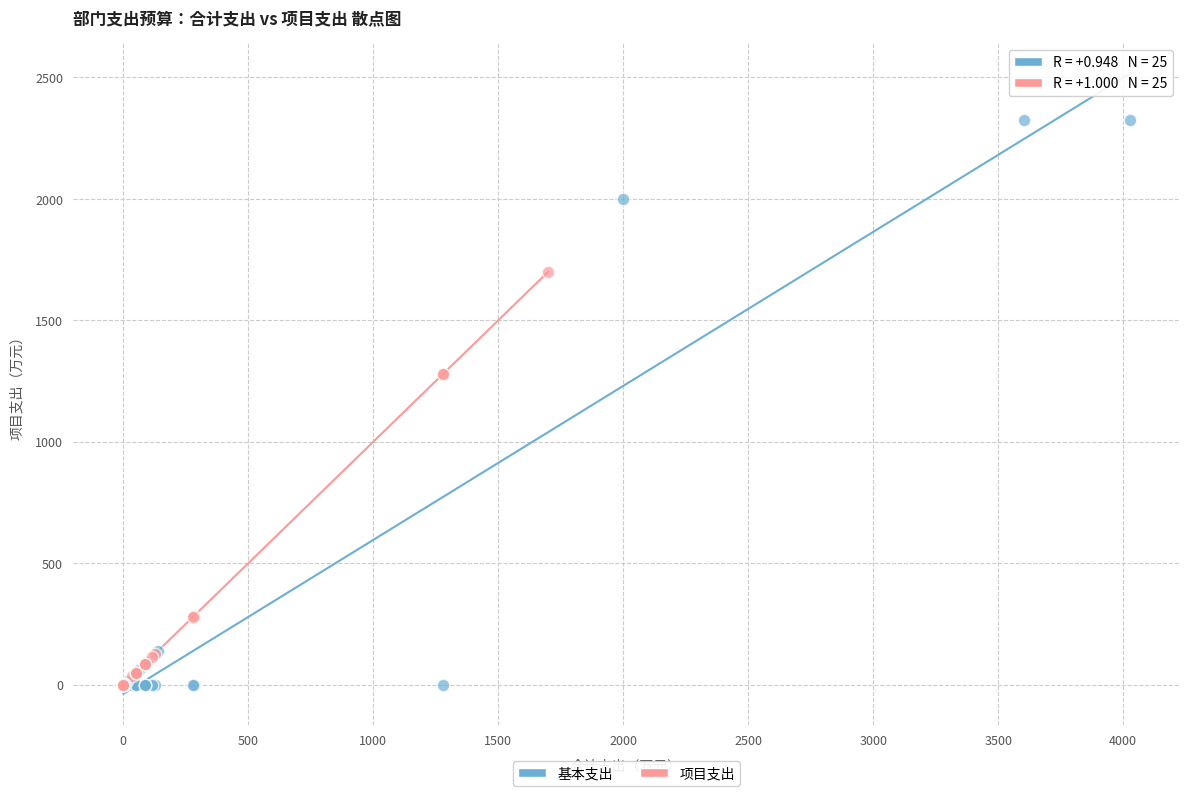

Which series has the largest Y range (max minus min)?

基本支出